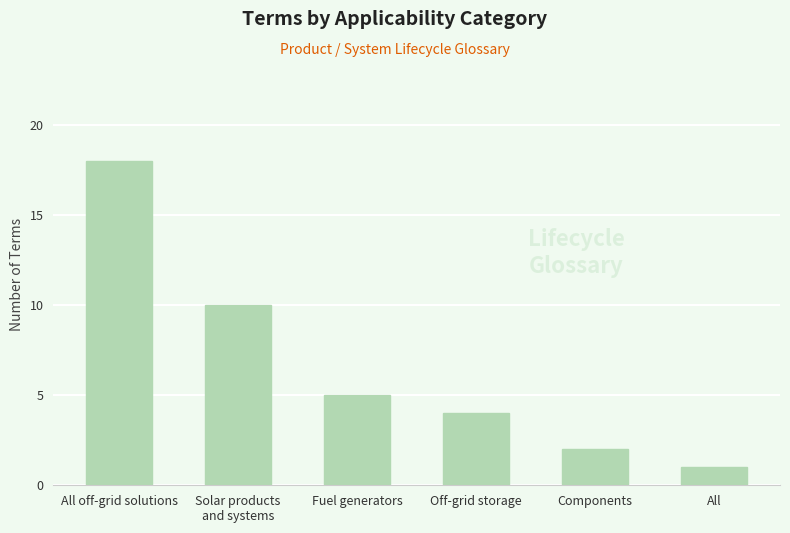

What is the ratio of the value at Components to the value at Solar products
and systems?

0.2